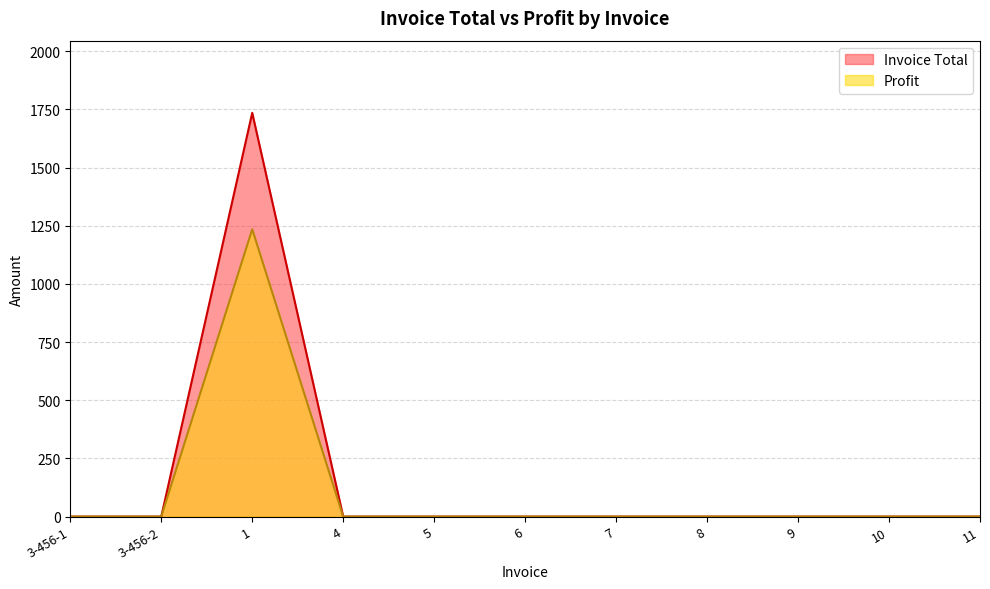

True or false: Invoice Total and Profit cross at least once.

False